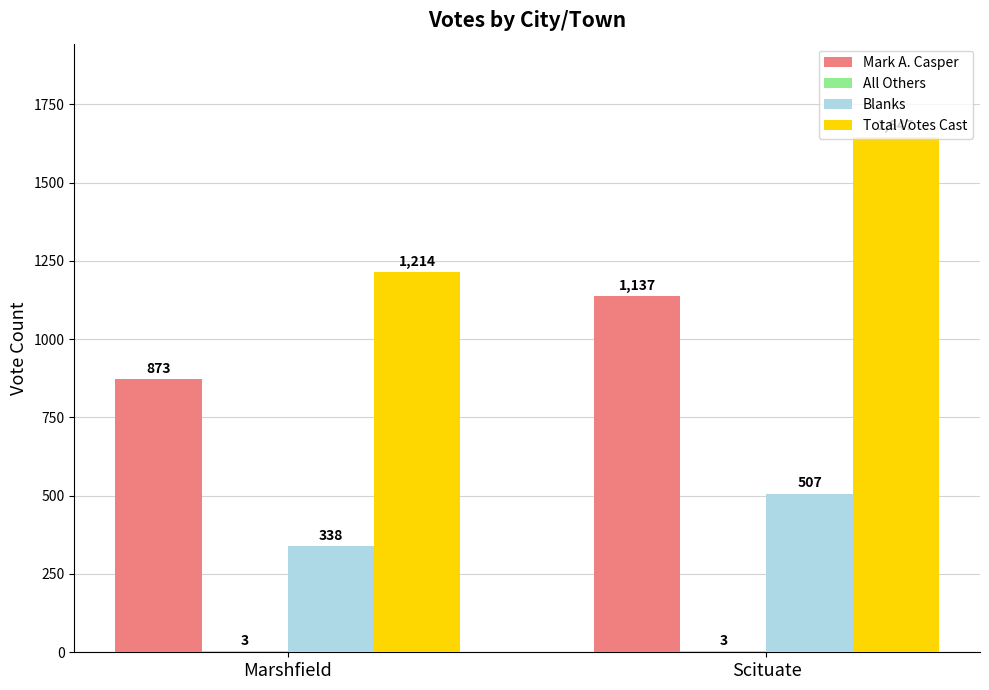

At which category is the sum across all series the highest?

Scituate